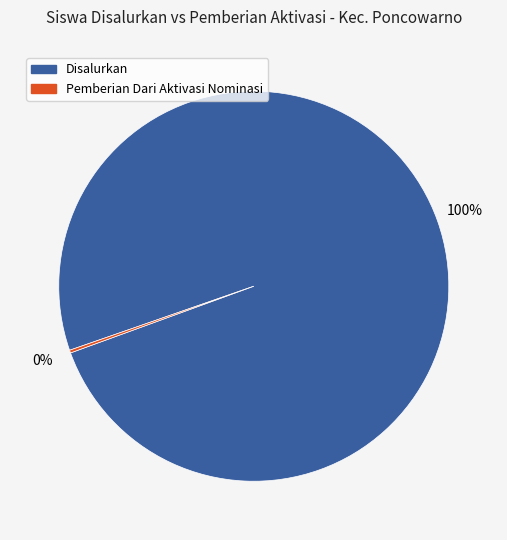

To the nearest percent, what is the average slice percentage?

50%